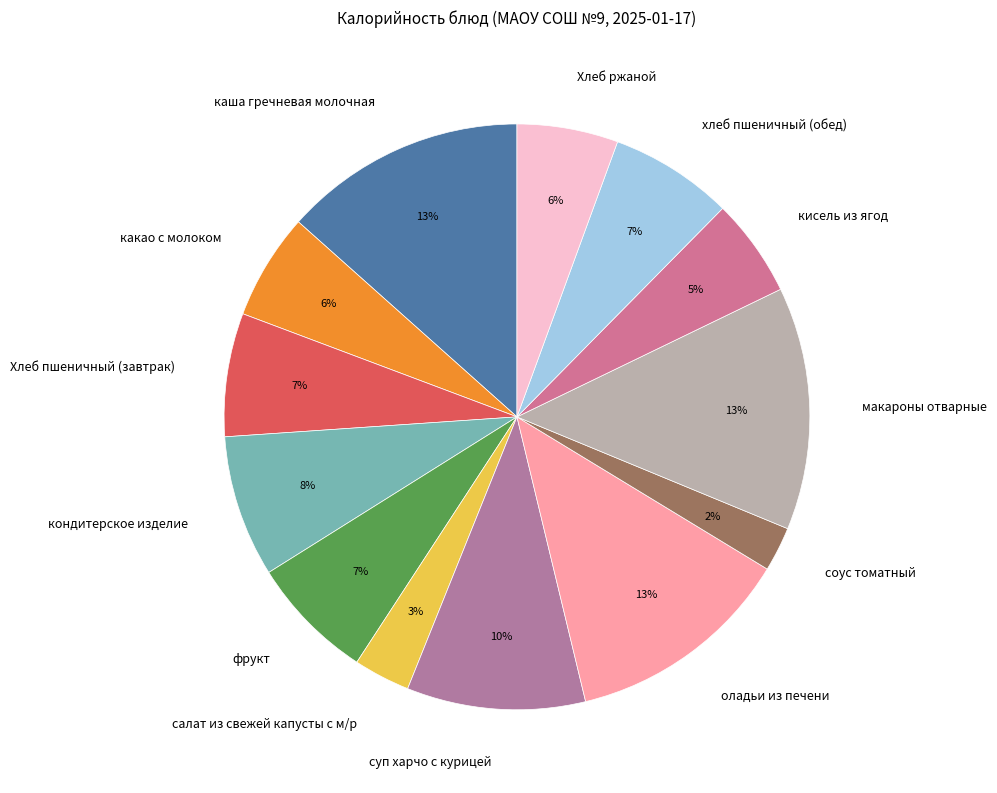

How many slices are in this pie chart?

13